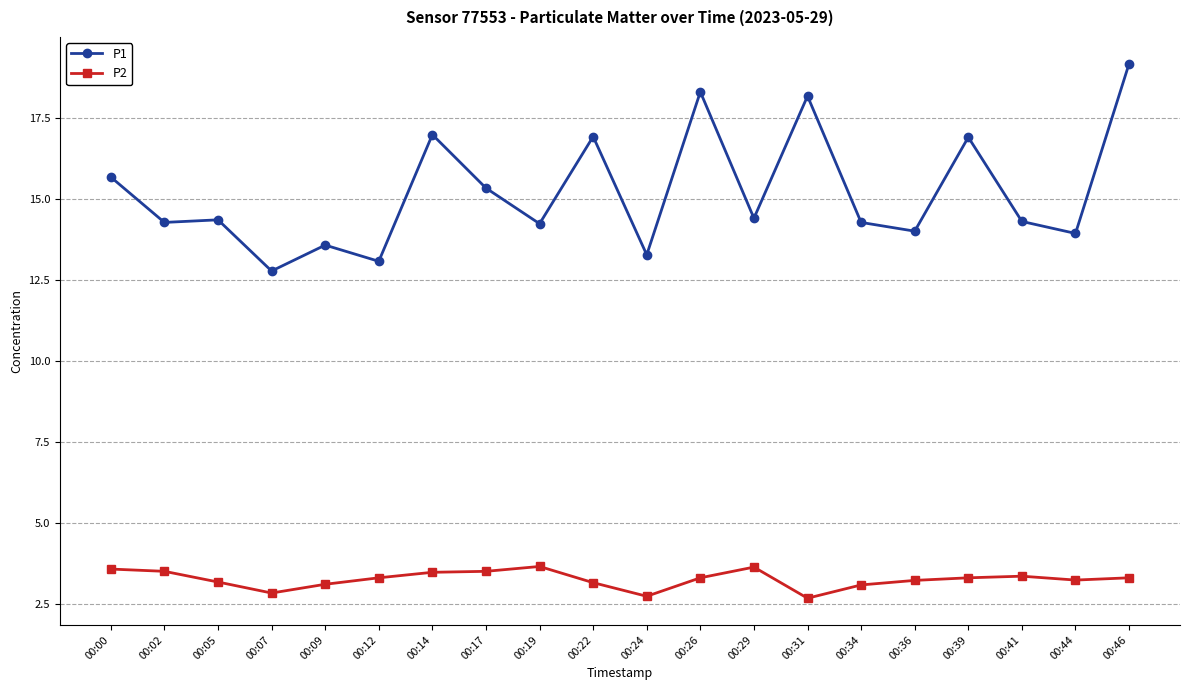

What is the value of the P2 point at the 6th from the left?

3.3